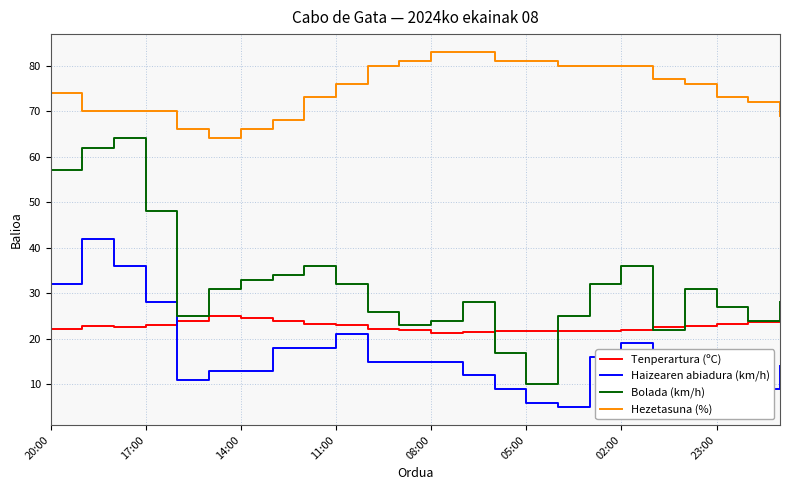

Which series has the largest total across all categories?

Hezetasuna (%)